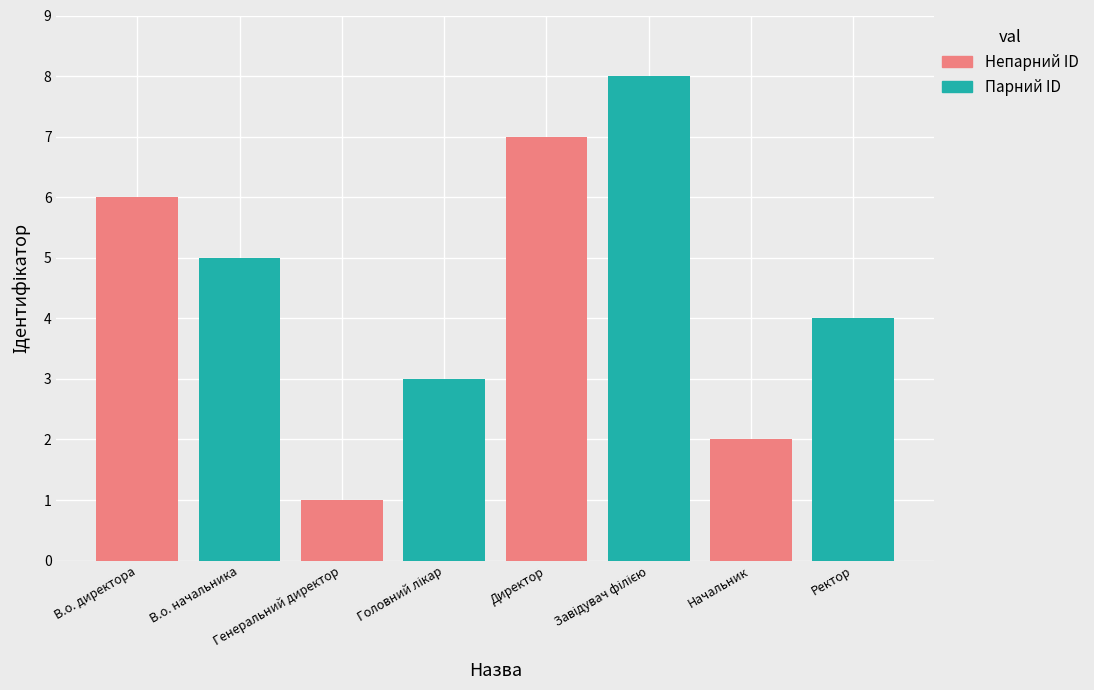

What is the value of the 3rd bar from the left?

1